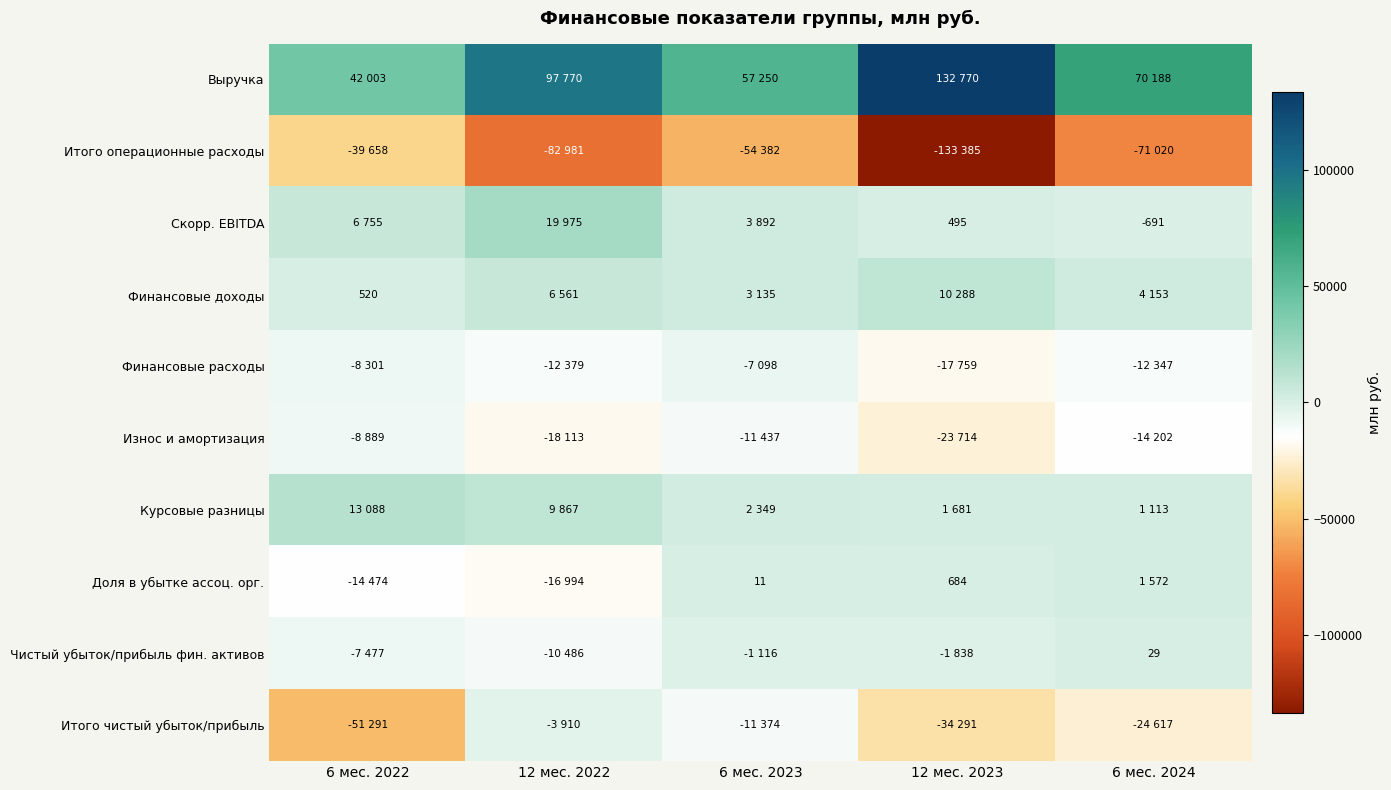

The value of Чистый убыток/прибыль фин. активов at 6 мес. 2024 is 11. True or false?

False